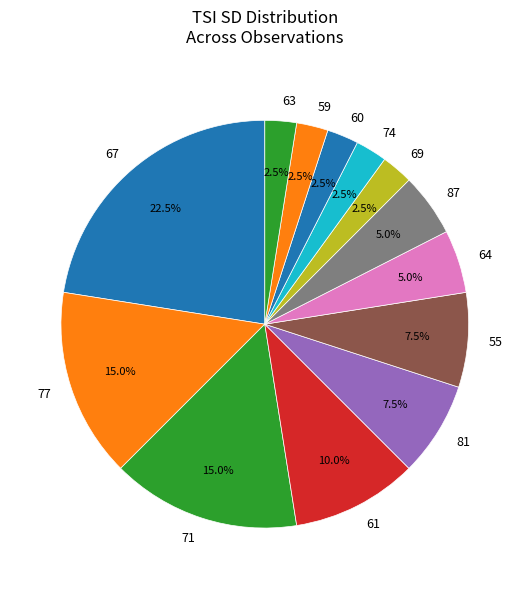

Is it true that 71 is 1% of the pie?

False